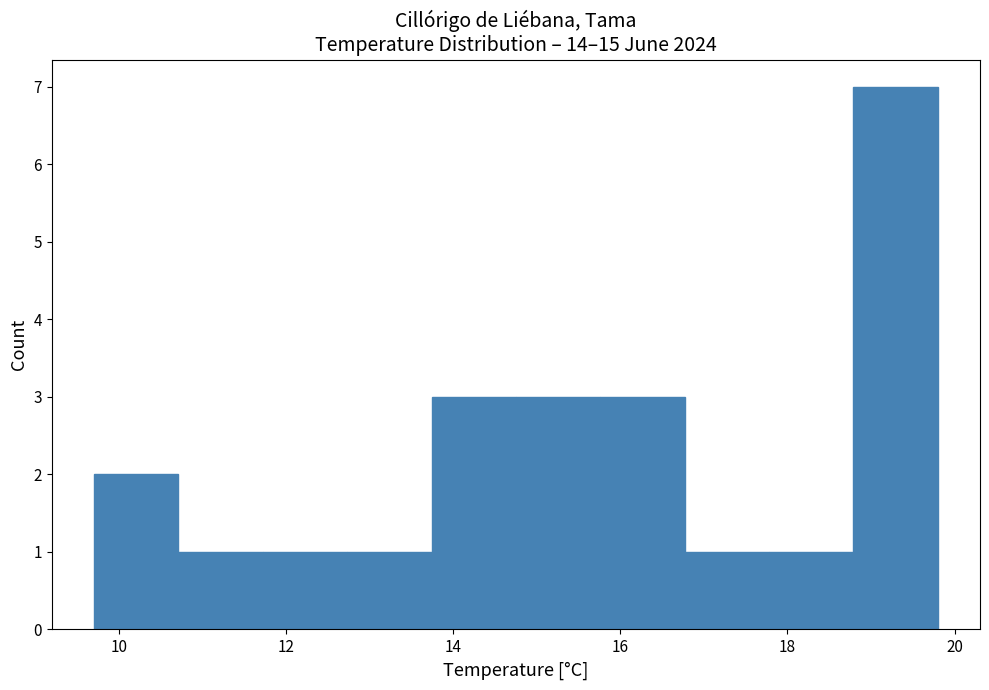

Reading left to right, list every bar in this chart as the range it spans on the x-axis followed by its height. Neither the bar edges nor the heights are printed on the chart, so give them approximately, as read against the axes.

9.8 to 10.8: 2
10.8 to 11.8: 1
11.8 to 12.8: 1
12.8 to 13.8: 1
13.8 to 14.8: 3
14.8 to 15.8: 3
15.8 to 16.8: 3
16.8 to 17.8: 1
17.8 to 18.8: 1
18.8 to 19.8: 7